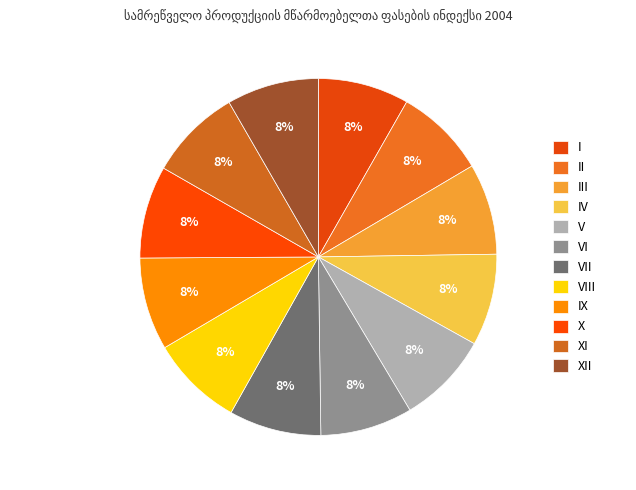

How many segments does this pie chart have?

12